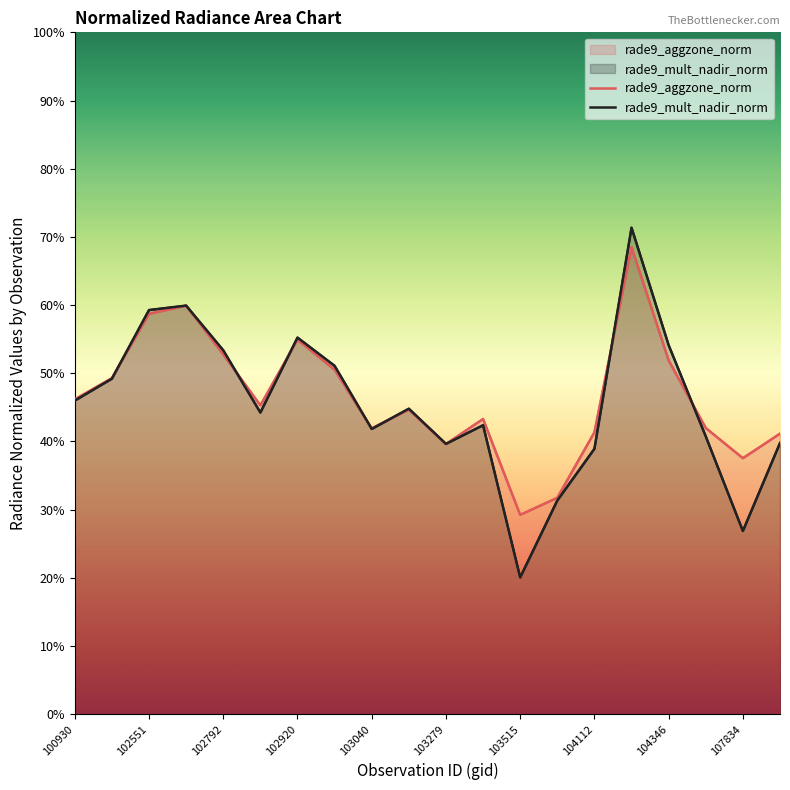

Read the rade9_aggzone_norm value at 13.

0.3